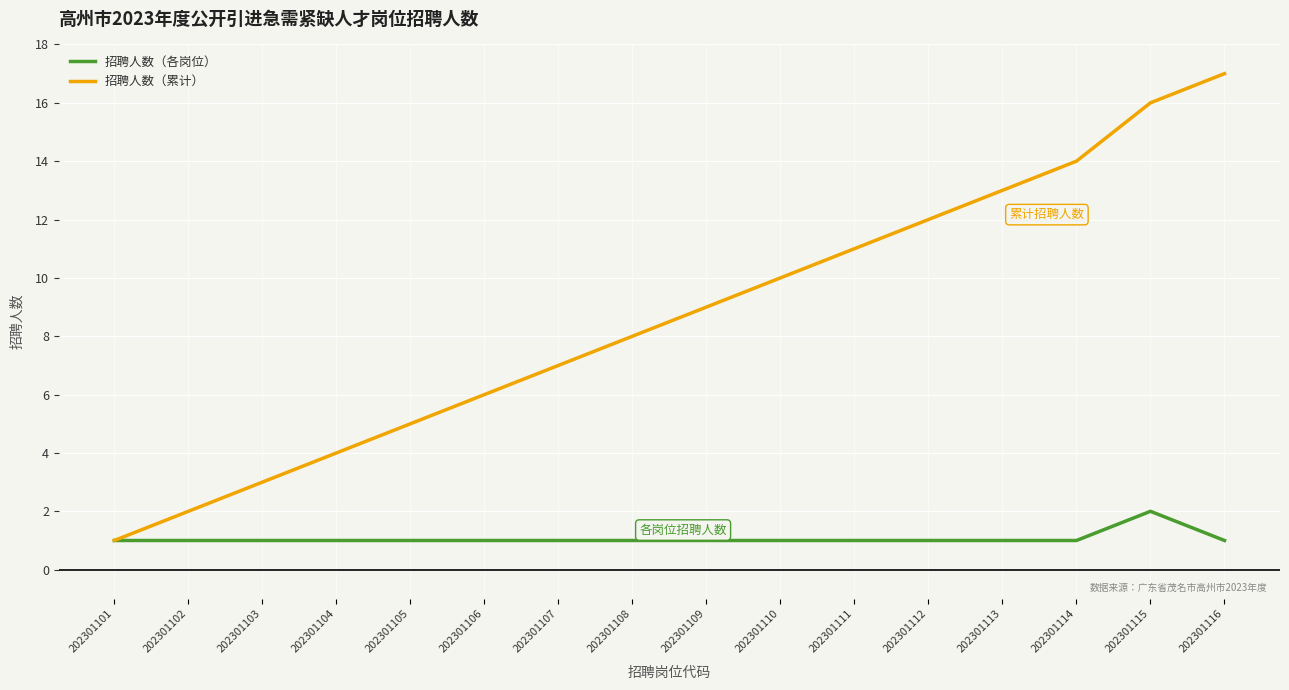

Rank the series by their maximum value, from highest to lowest.

招聘人数（累计）, 招聘人数（各岗位）